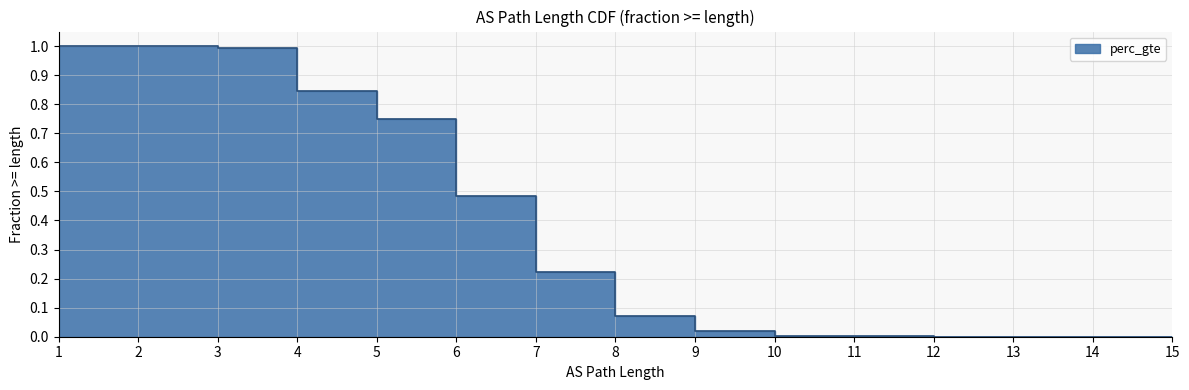

What is the change in value from 4 to 9?

-0.8